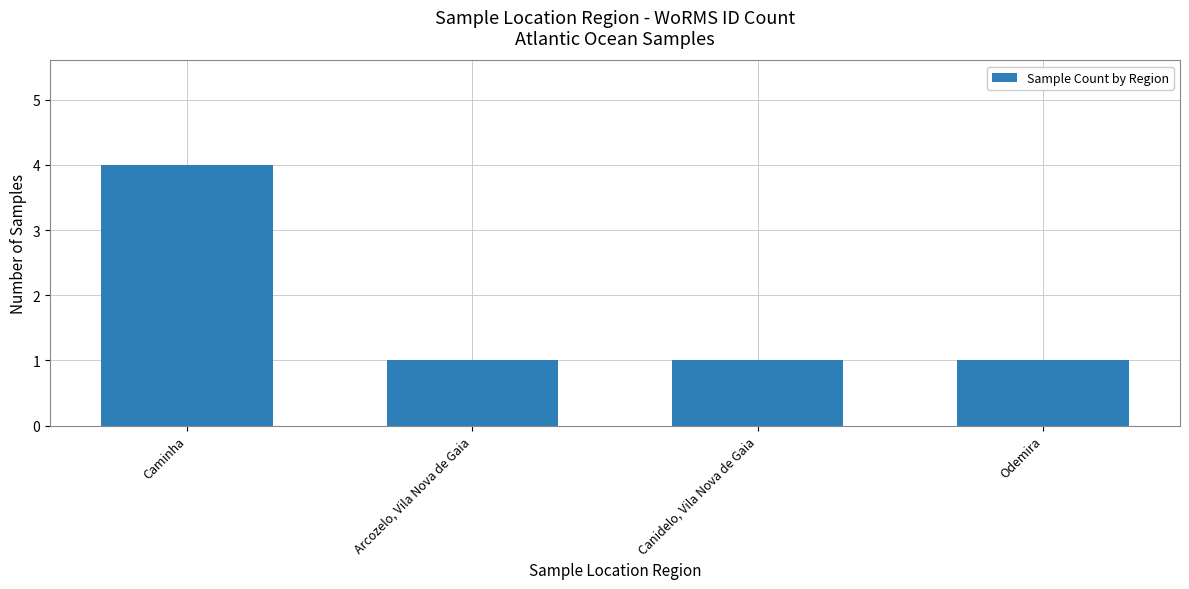

What is the label of the 2nd bar from the left?

Arcozelo, Vila Nova de Gaia